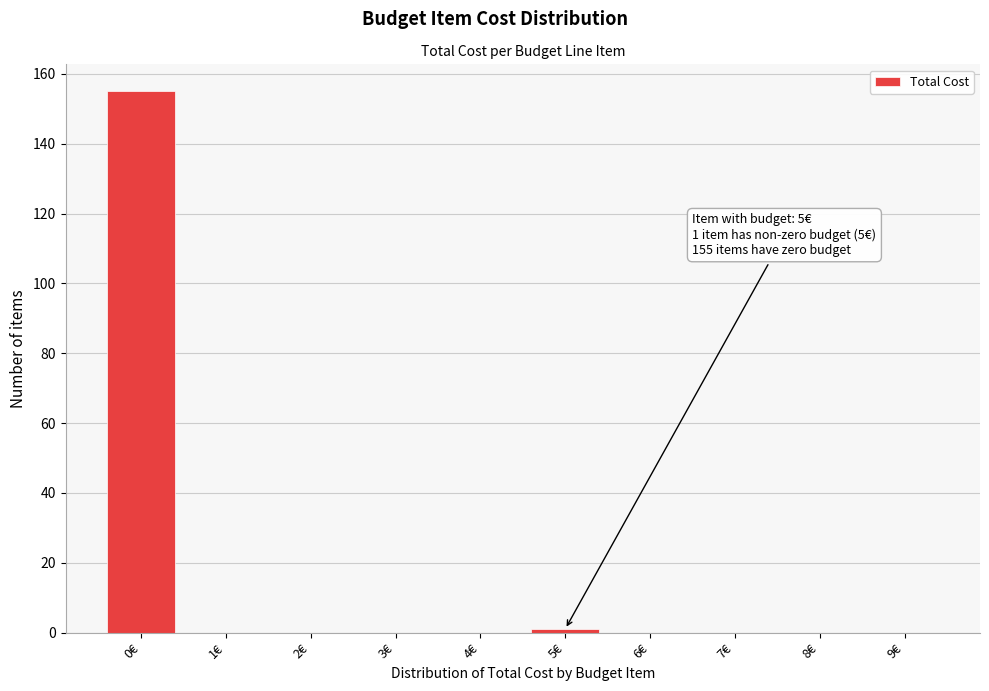

Reading left to right, list all the values displayed in this chart.

0€=155	1€=0	2€=0	3€=0	4€=0	5€=1	6€=0	7€=0	8€=0	9€=0